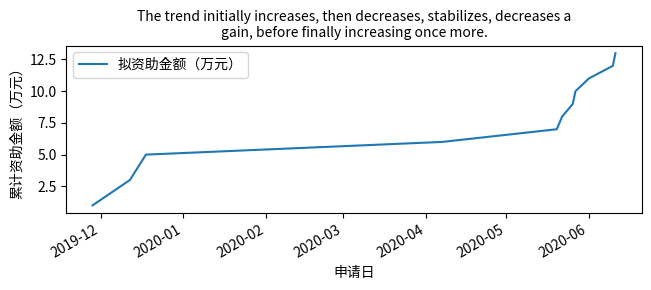

What is the difference between the maximum and minimum values?

12